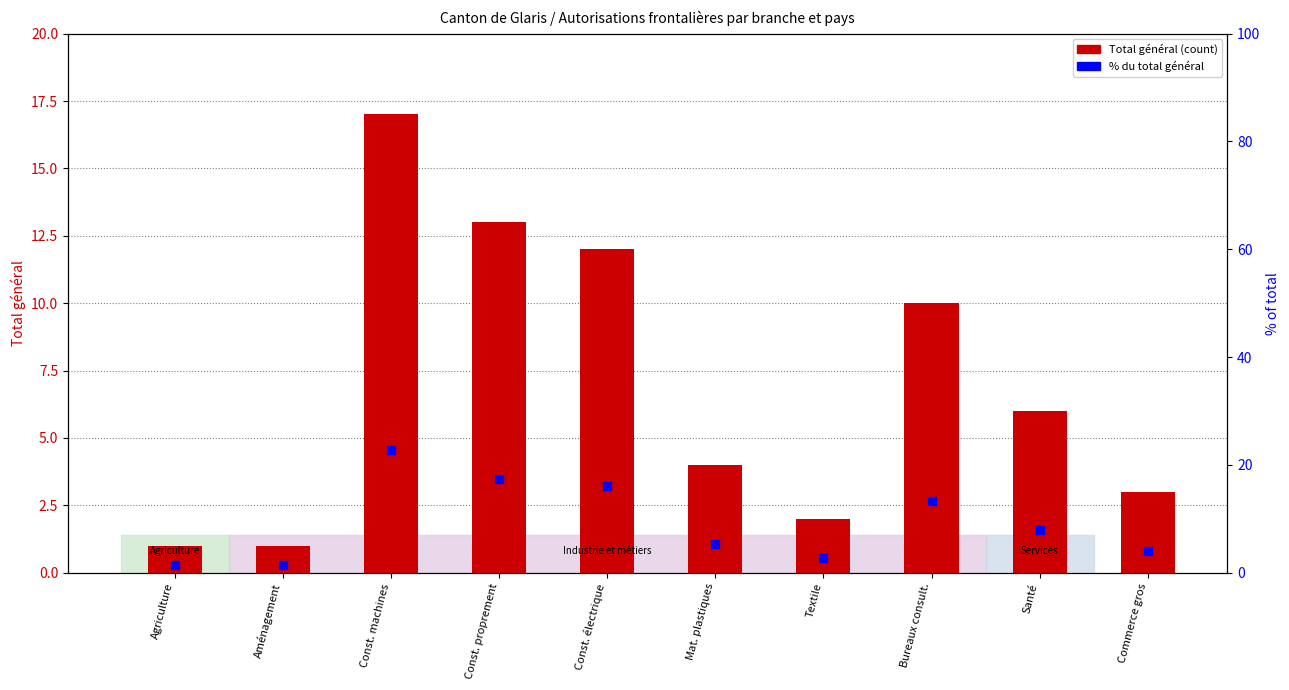

Which series has the largest total across all categories?

% du total